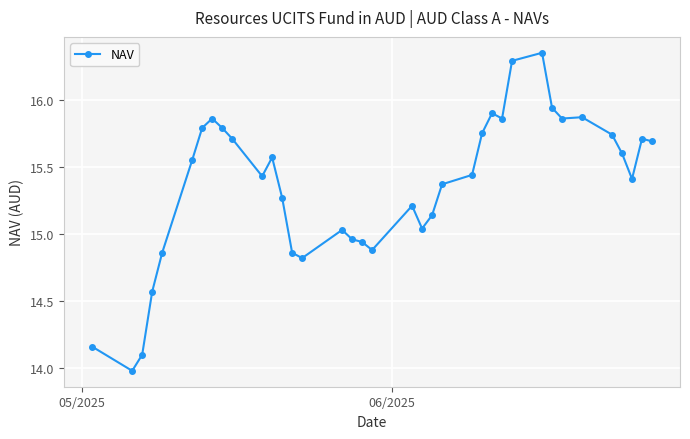

What is the value of the 20th point from the left?

15.2